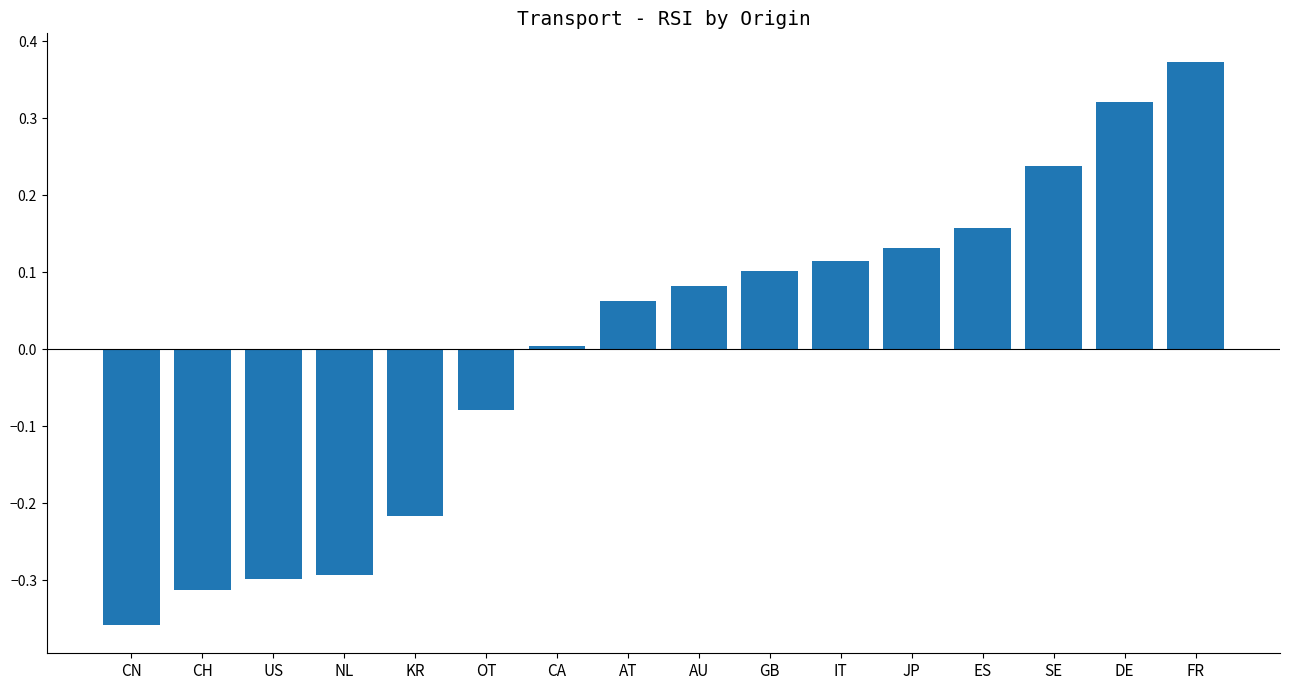

Count the number of data series in this chart.

1